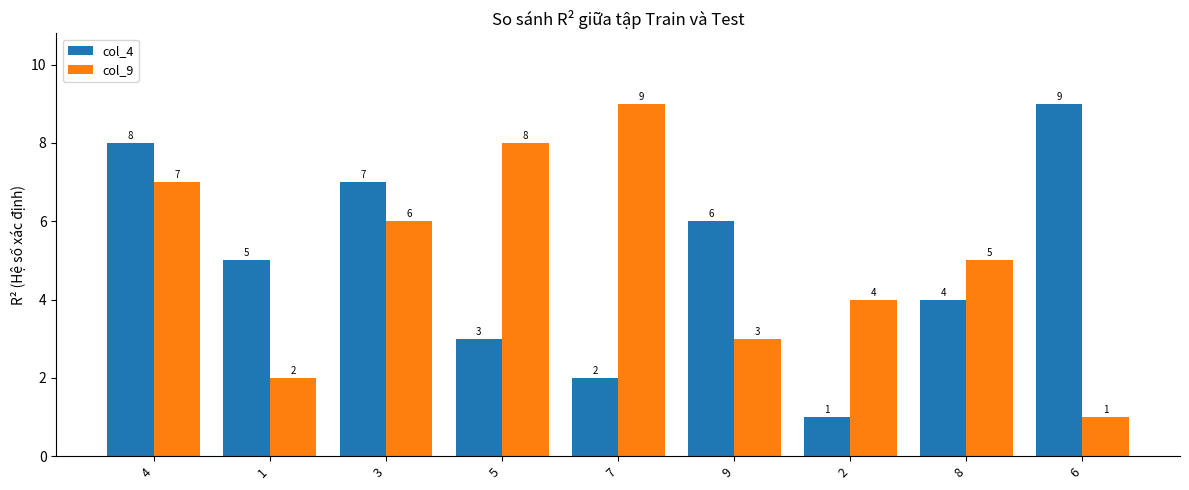

List the labels in order of col_4 value, largest first.

6, 4, 3, 9, 1, 8, 5, 7, 2